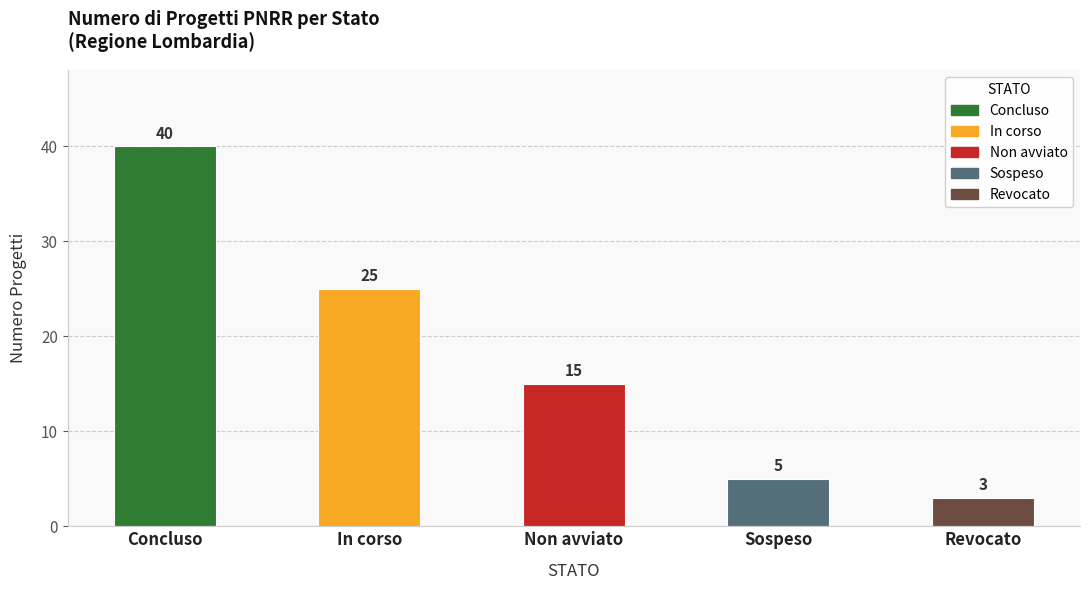

What value does the data have at Sospeso?

5